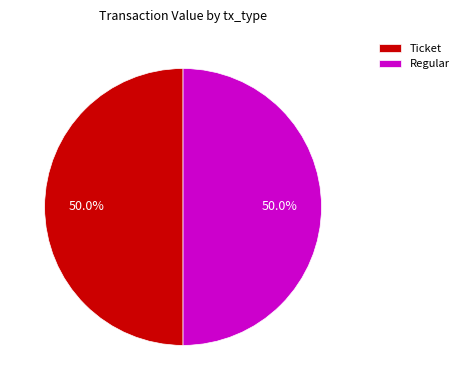

Approximately how many times larger is the value at Ticket compared to Regular?

1.0